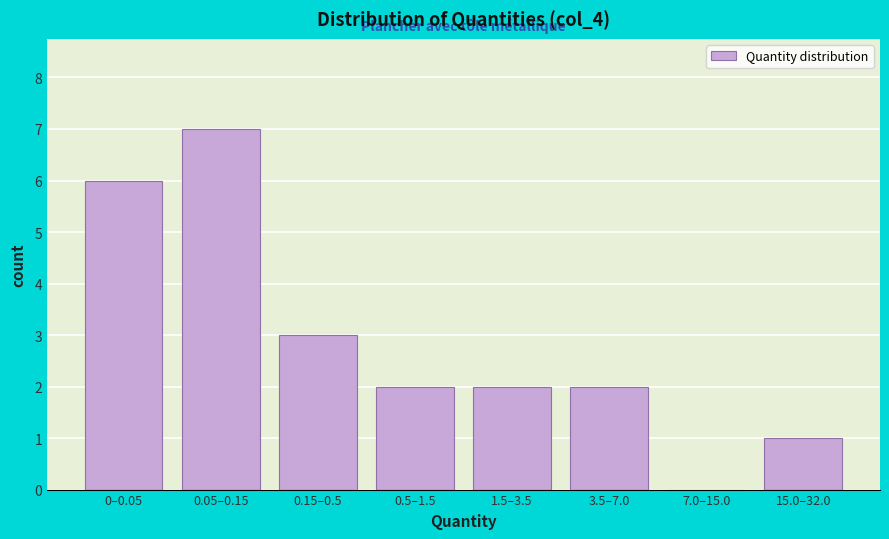

Reading left to right, extract all data points from this chart.

0–0.05=6	0.05–0.15=7	0.15–0.5=3	0.5–1.5=2	1.5–3.5=2	3.5–7.0=2	7.0–15.0=0	15.0–32.0=1